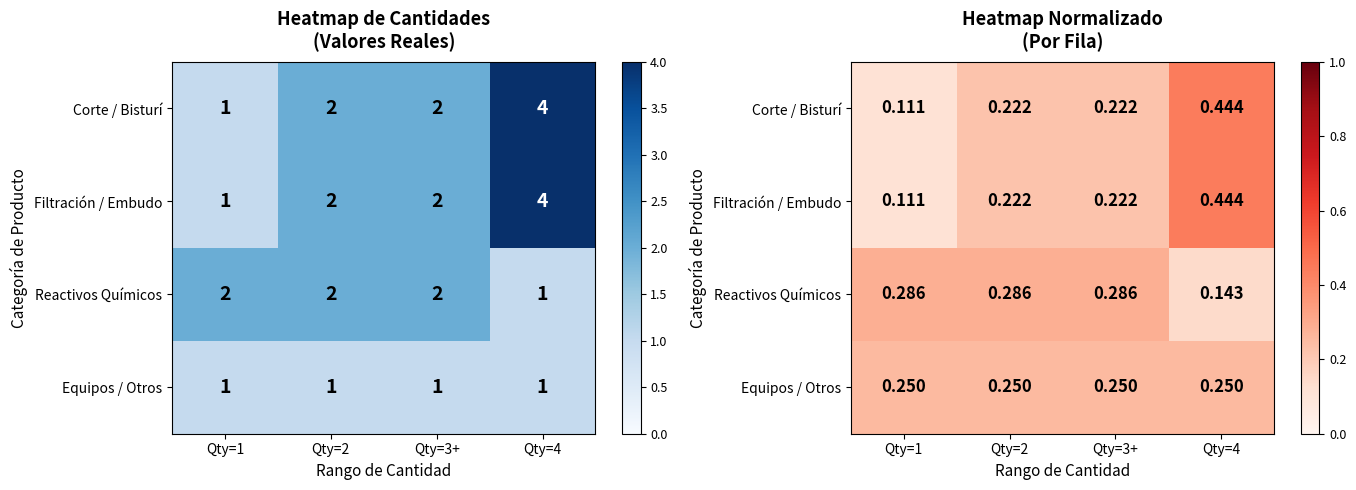

Which series changed the most between Qty=2 and Qty=3+?

Corte / Bisturí